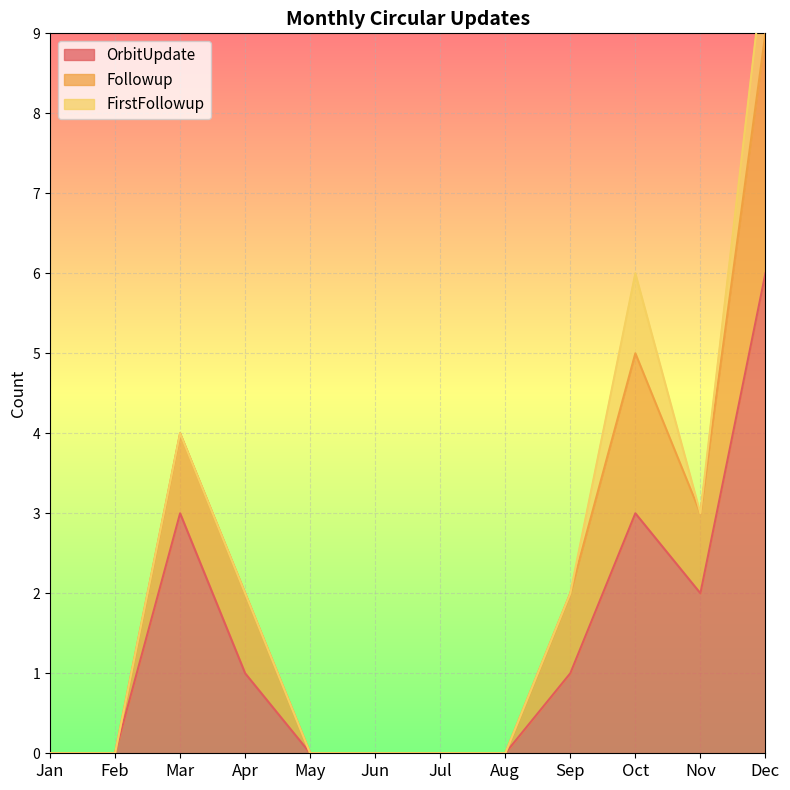

How many values in the Followup series are below 2?

6